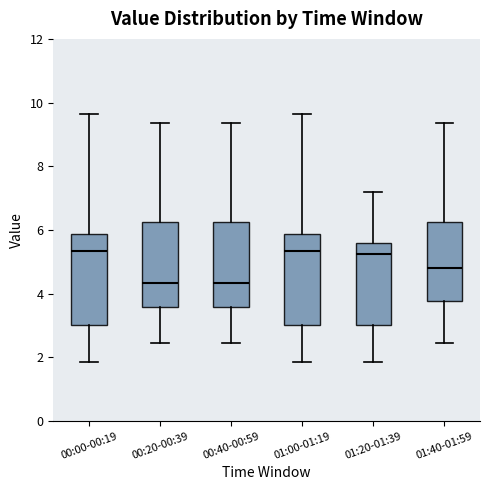

Reading left to right, read every box against the y-axis: the position of its median line, the range the box covers, and the ends of its whiskers. The values are not printed on the chart, so give them approximately, as read against the axis.

00:00-00:19: median 5.4, box 3.0 to 5.8, whiskers 1.8 to 9.6
00:20-00:39: median 4.4, box 3.6 to 6.2, whiskers 2.4 to 9.4
00:40-00:59: median 4.4, box 3.6 to 6.2, whiskers 2.4 to 9.4
01:00-01:19: median 5.4, box 3.0 to 5.8, whiskers 1.8 to 9.6
01:20-01:39: median 5.2, box 3.0 to 5.6, whiskers 1.8 to 7.2
01:40-01:59: median 4.8, box 3.8 to 6.2, whiskers 2.4 to 9.4